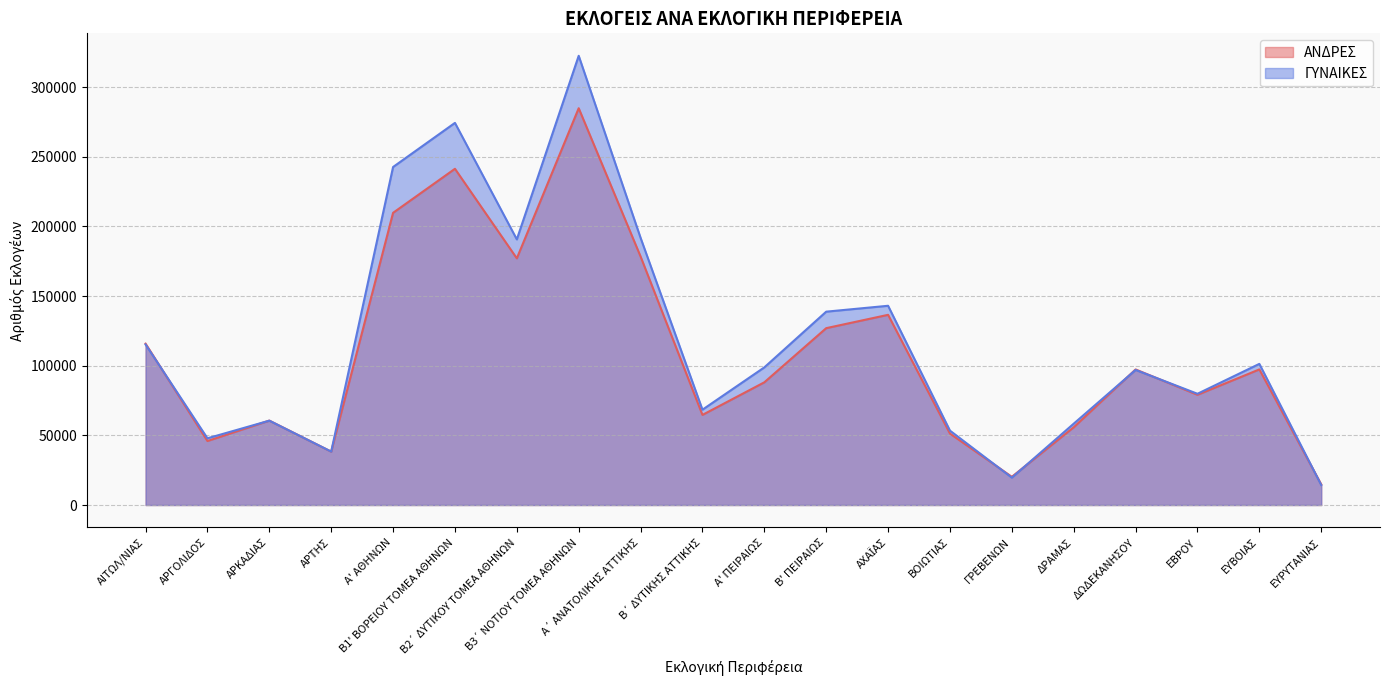

Which series has the largest range (max minus min)?

ΓΥΝΑΙΚΕΣ